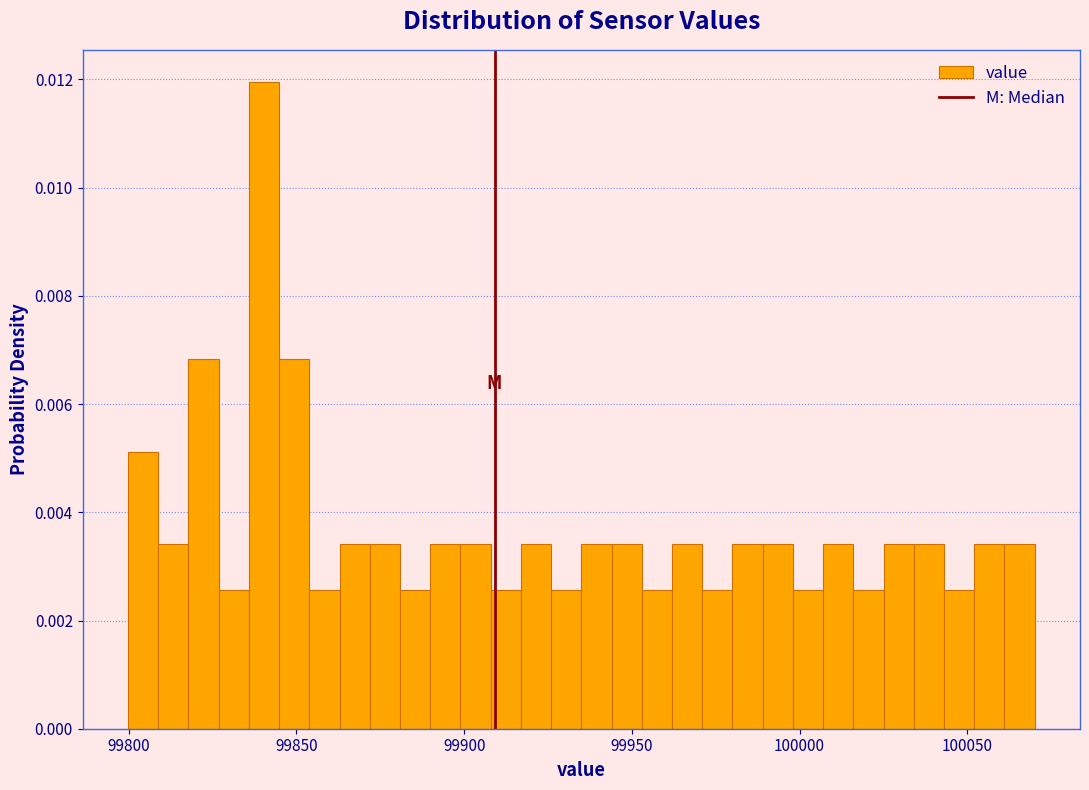

Read against the x-axis, roughly where is the centre of the tallest bar?

99840